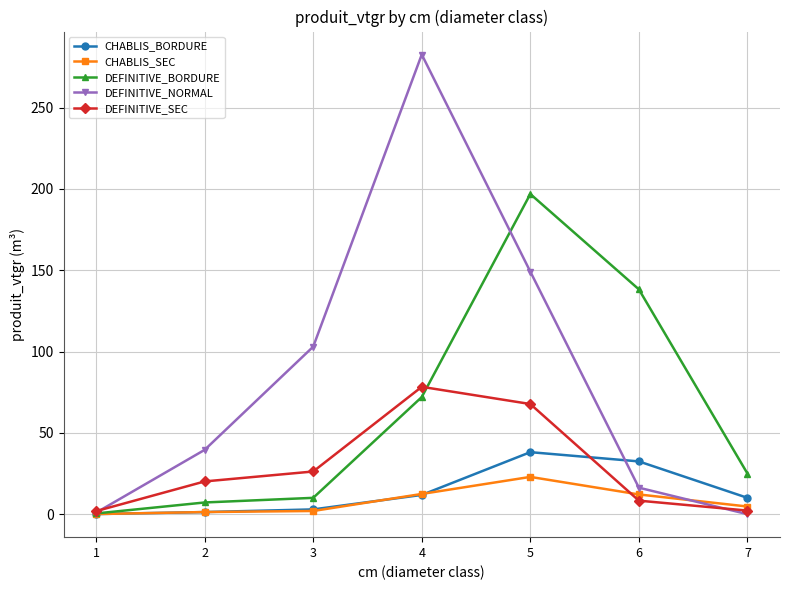

The CHABLIS_SEC series shows 4.7 at 7. True or false?

True